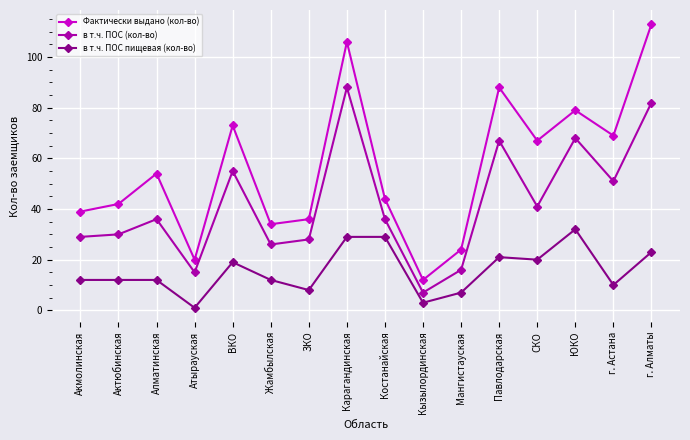

Count the number of data series in this chart.

3